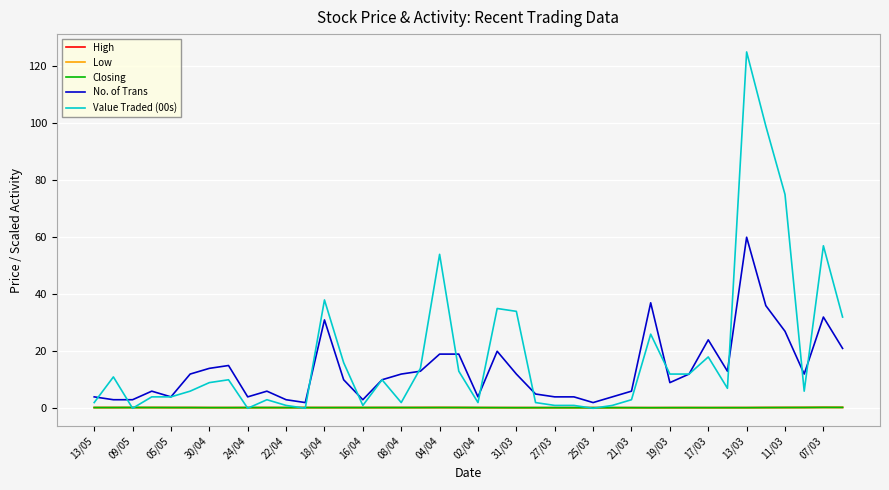

What is the maximum value shown in the chart?

125.0